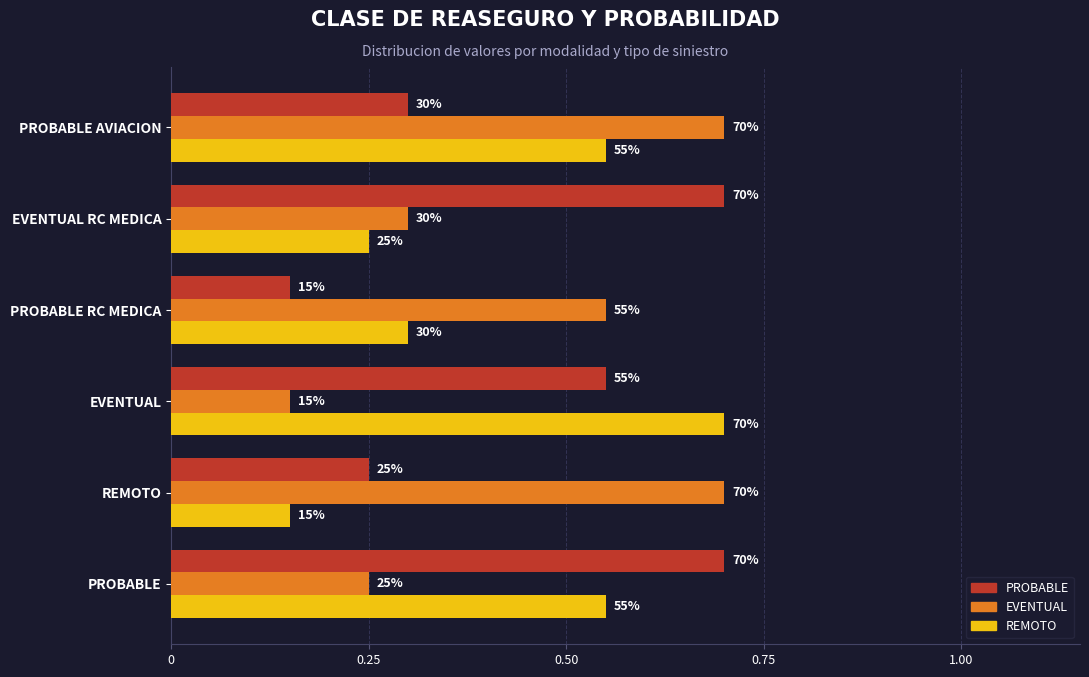

Which series has the widest spread of values?

PROBABLE